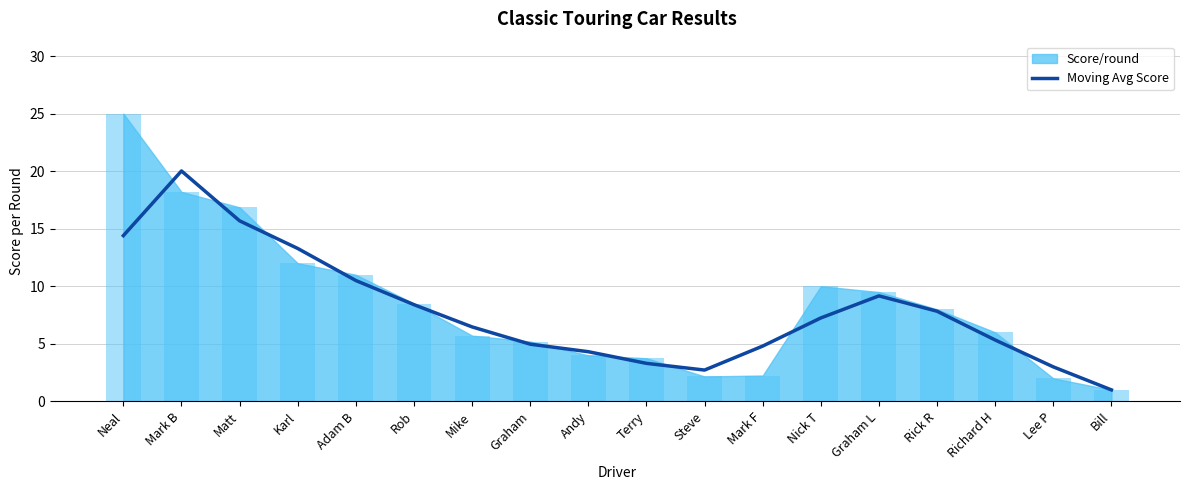

Read the Moving Avg Score value at Terry.

3.3